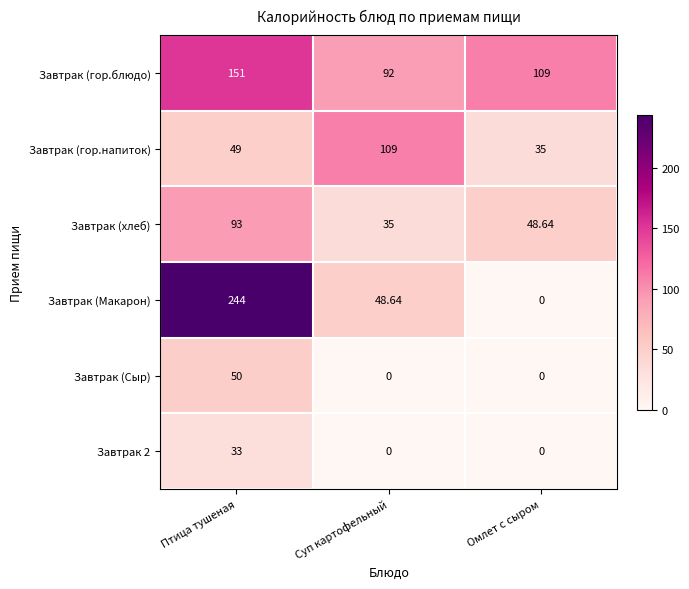

At Птица тушеная, list the series in order from largest to smallest.

Завтрак (Макарон), Завтрак (гор.блюдо), Завтрак (хлеб), Завтрак (Сыр), Завтрак (гор.напиток), Завтрак 2